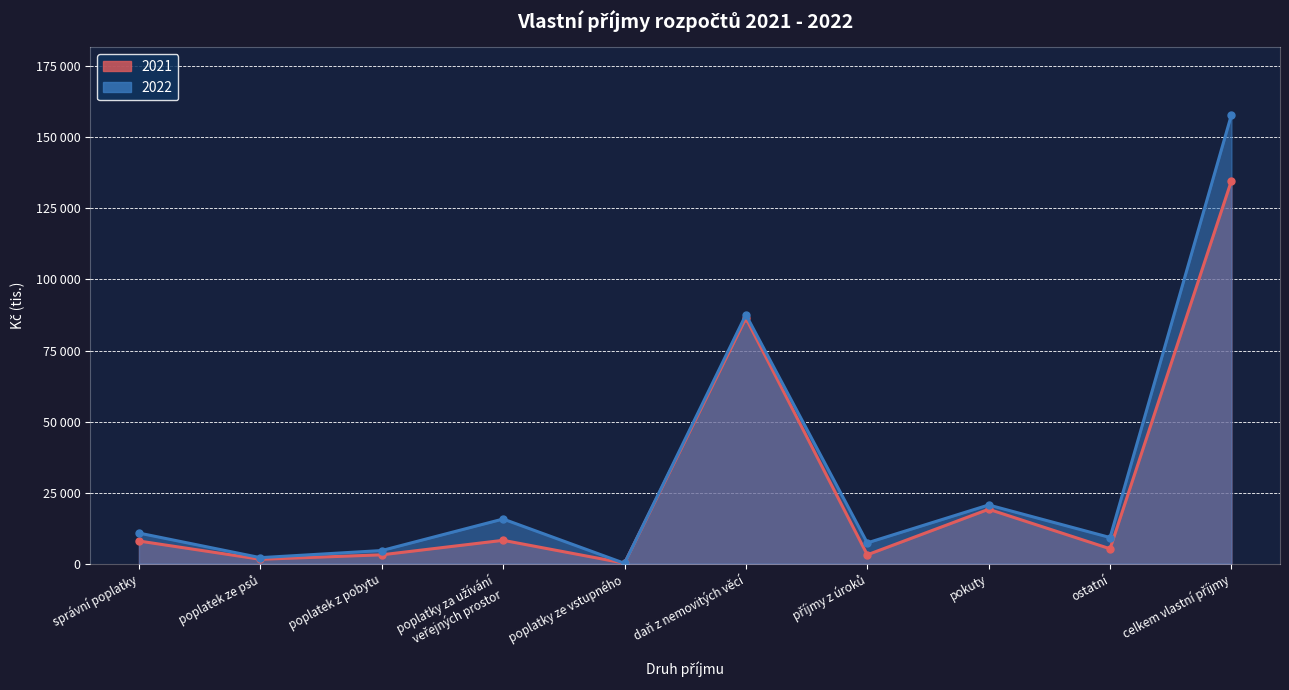

What is the maximum value for 2022?

157977